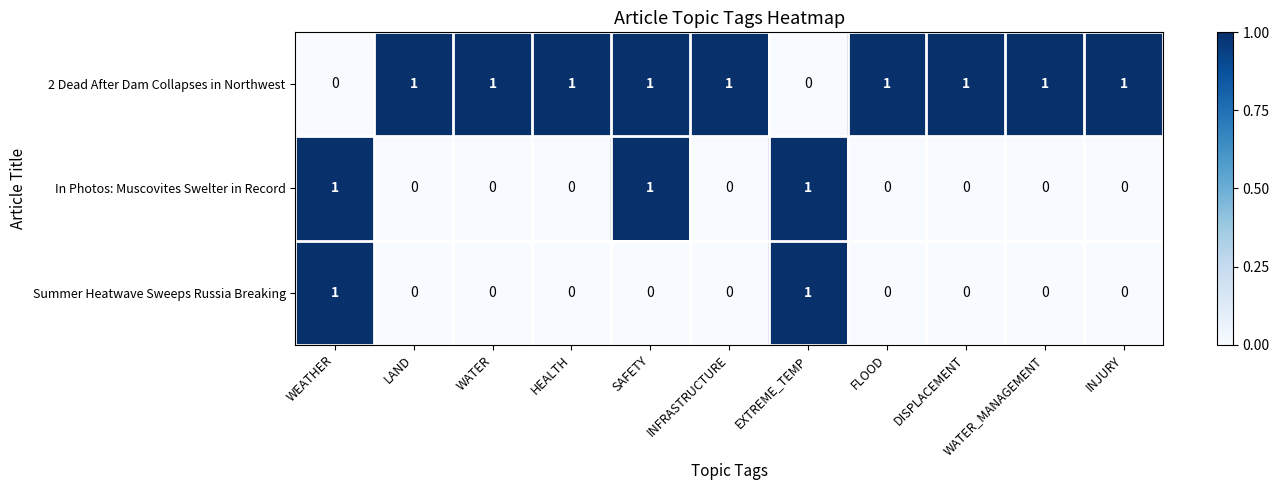

How many In Photos: Muscovites Swelter in Record values are between 0 and 1?

11